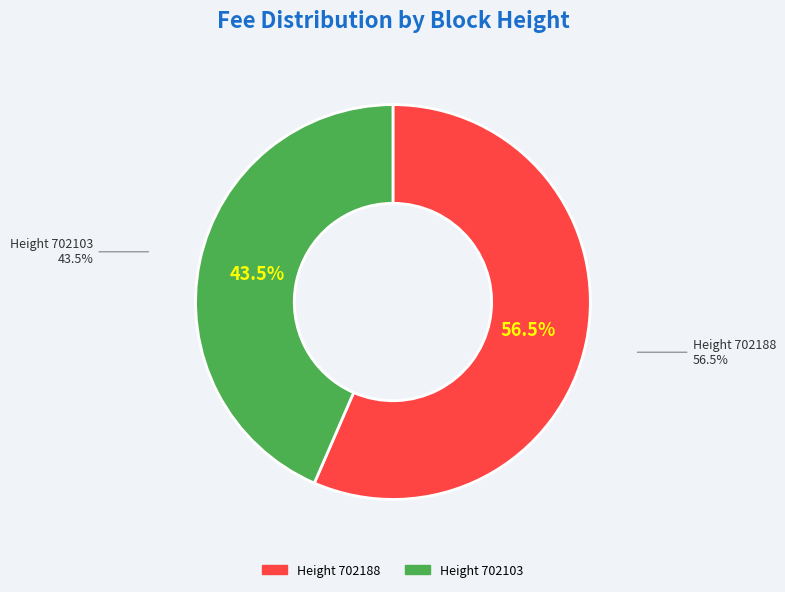

To the nearest percent, what portion does 702103 represent?

43%